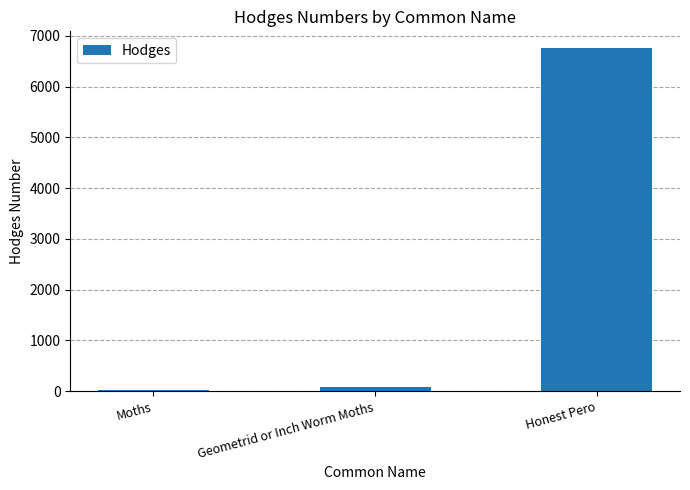

Reading left to right, list all the values displayed in this chart.

29.0	91.3	6753.0